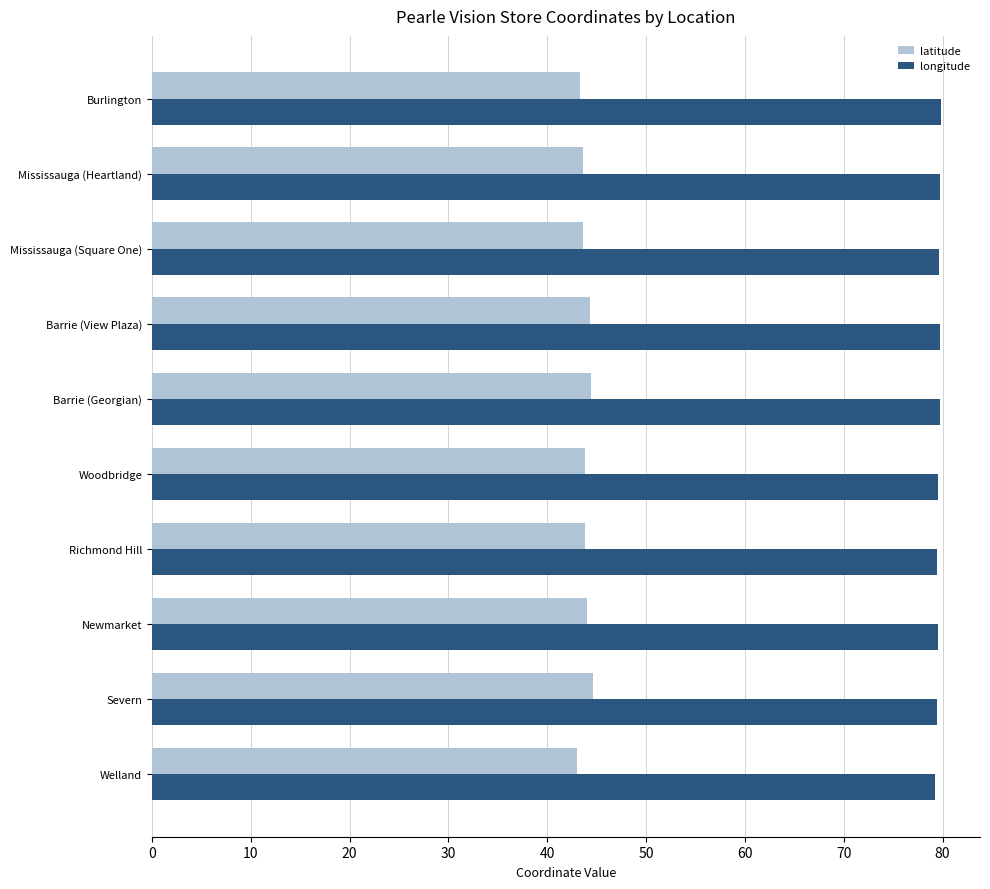

What is the average value of the latitude series?

43.9